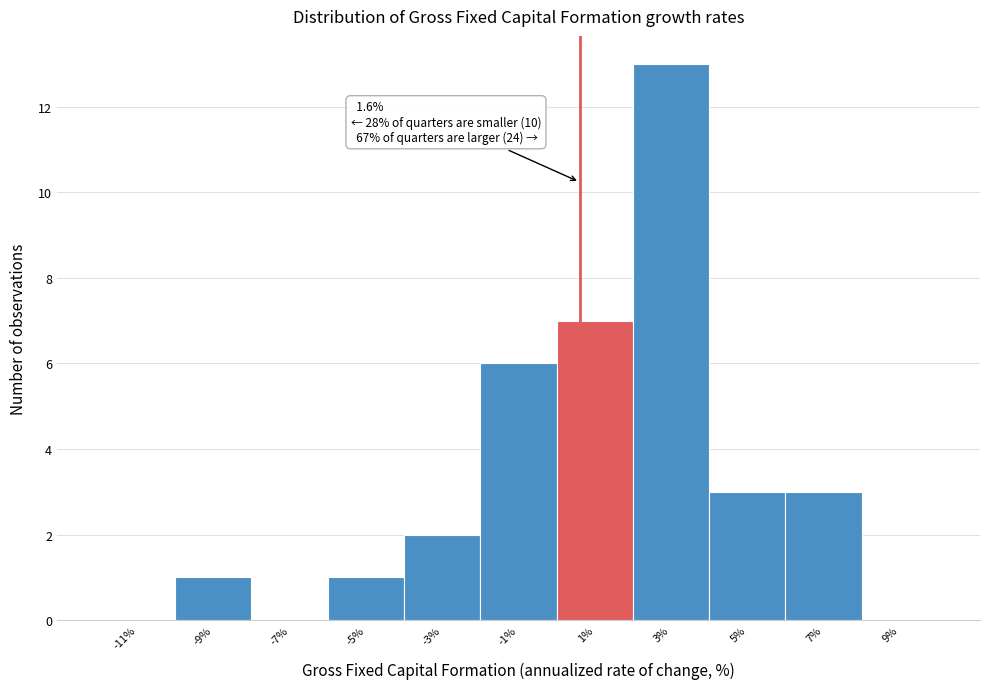

Reading left to right, what are all the values shown in this chart?

-11%=0	-9%=1	-7%=0	-5%=1	-3%=2	-1%=6	1%=7	3%=13	5%=3	7%=3	9%=0